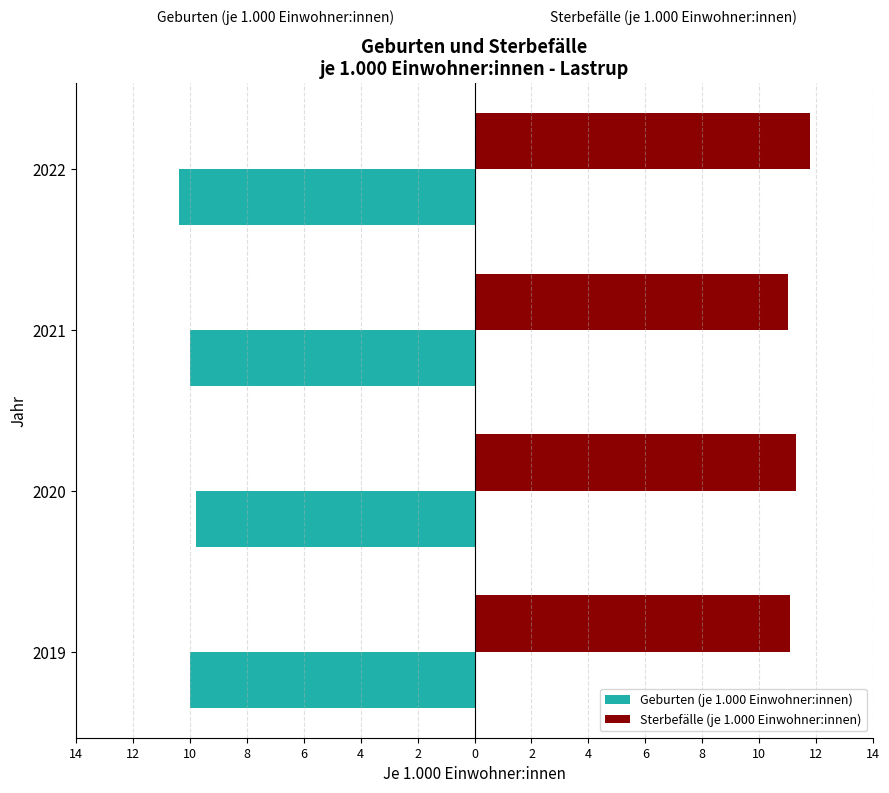

What is the value of the Geburten (je 1.000 Einwohner:innen) bar at the 4th from the left?

-10.4